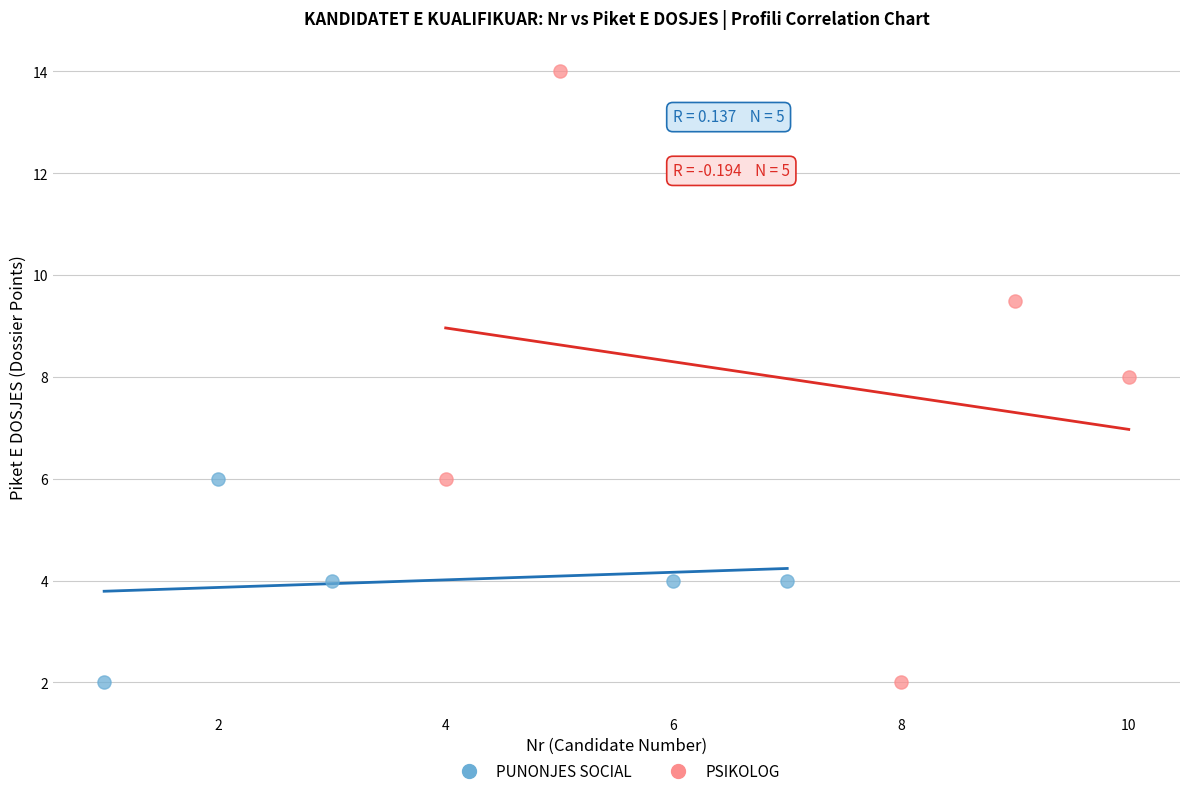

What are all the series names shown in the legend?

PUNONJES SOCIAL, PSIKOLOG